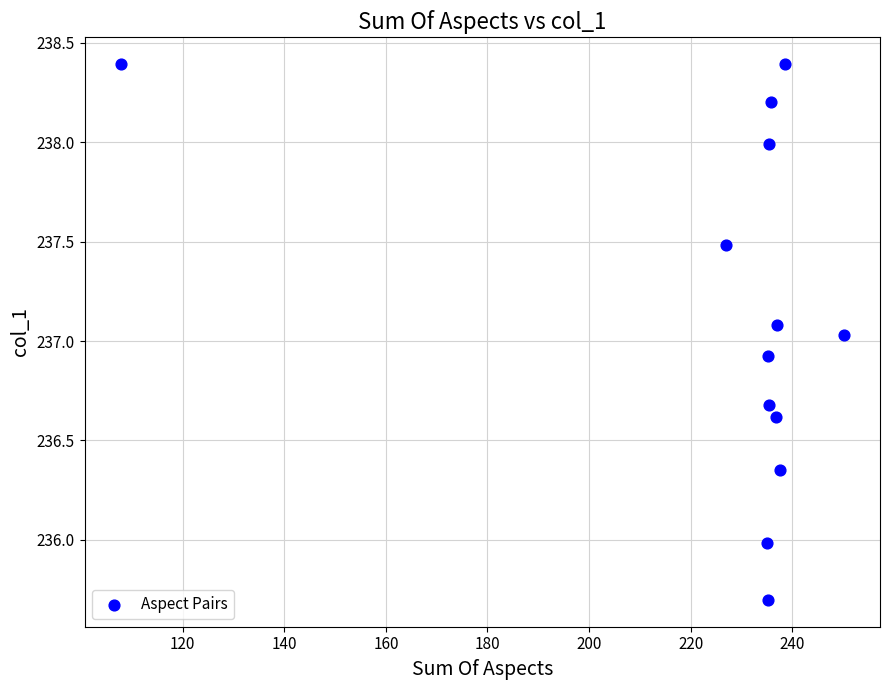

What is the range of X values (max minus min)?

142.4